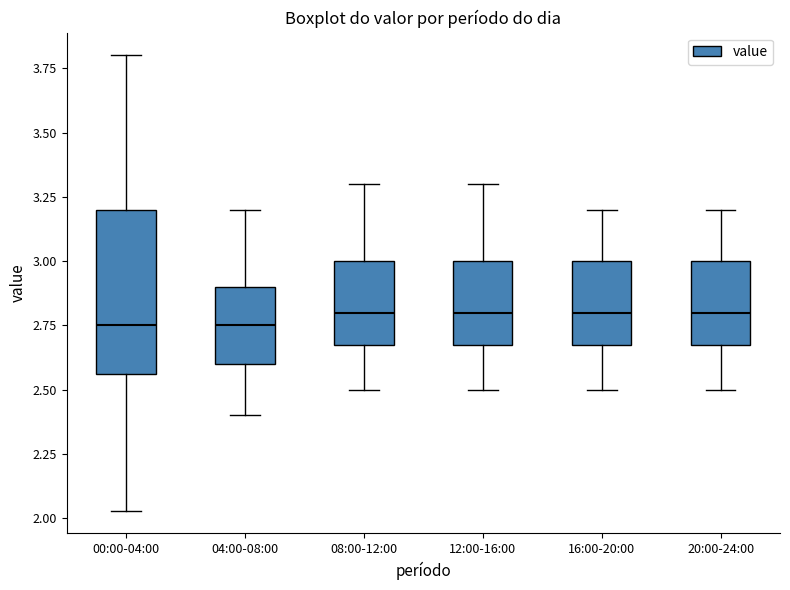

Reading left to right, transcribe this box plot: for each box, give where its median line is, the range the box spans, and where its two whiskers end, as read against the y-axis. The values are not printed on the chart, so give them approximately, as read against the axis.

00:00-04:00: median 2.75, box 2.55 to 3.20, whiskers 2.05 to 3.80
04:00-08:00: median 2.75, box 2.60 to 2.90, whiskers 2.40 to 3.20
08:00-12:00: median 2.80, box 2.70 to 3.00, whiskers 2.50 to 3.30
12:00-16:00: median 2.80, box 2.70 to 3.00, whiskers 2.50 to 3.30
16:00-20:00: median 2.80, box 2.70 to 3.00, whiskers 2.50 to 3.20
20:00-24:00: median 2.80, box 2.70 to 3.00, whiskers 2.50 to 3.20